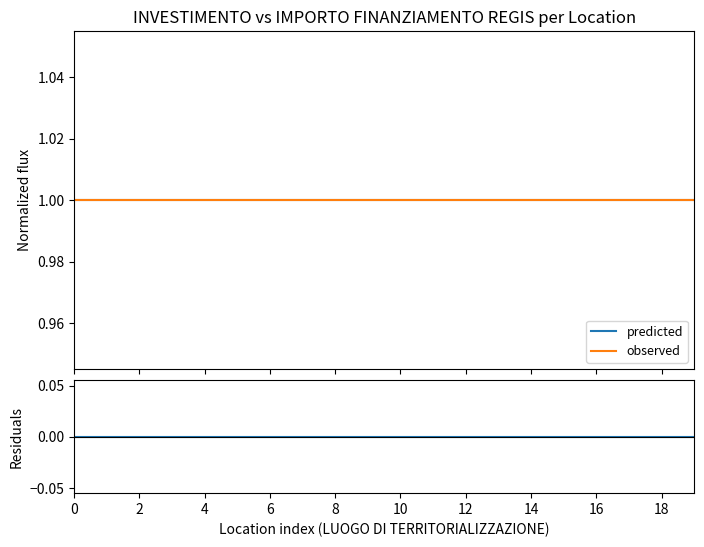

What is the sum of all predicted values?

20